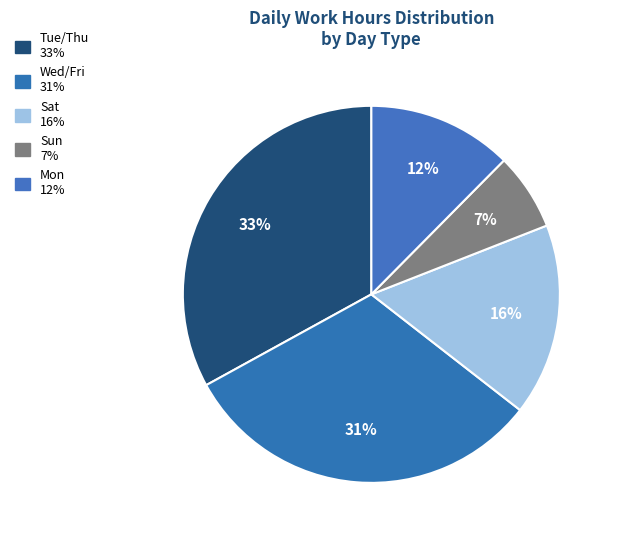

Which category has the smallest portion of the pie?

19-Sun